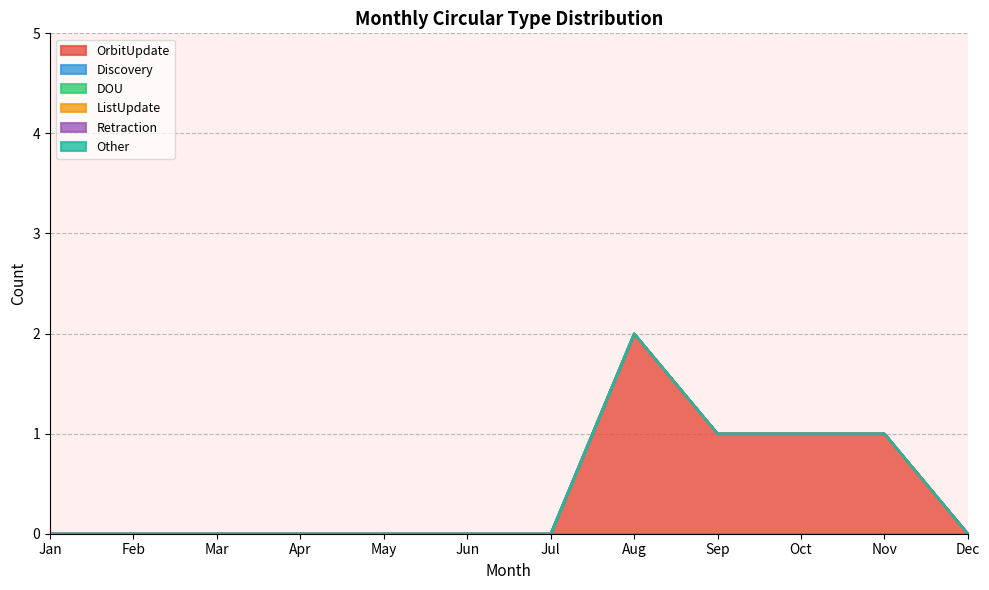

Which series has the widest spread of values?

OrbitUpdate